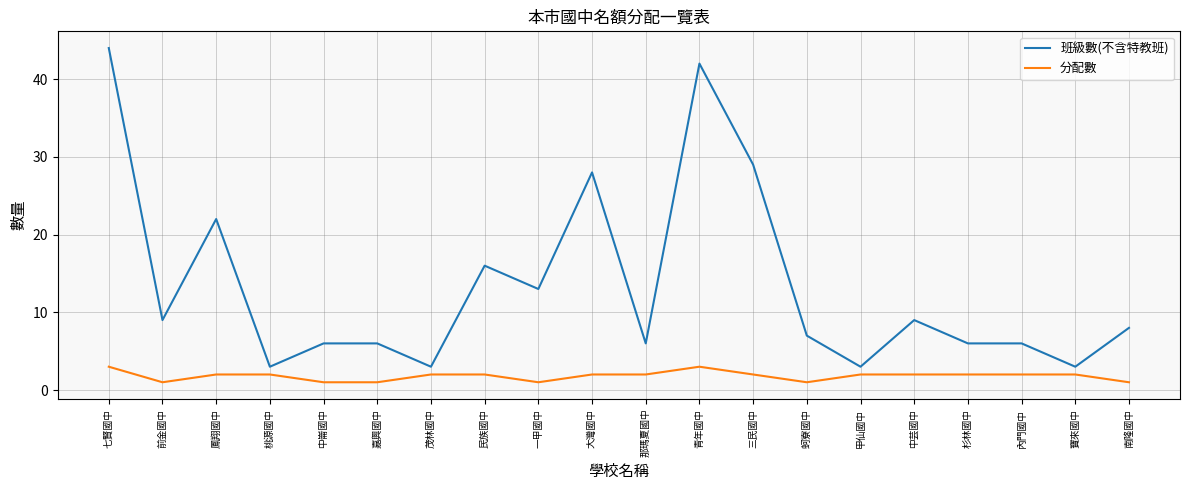

At how many categories does at least one series exceed 41?

2